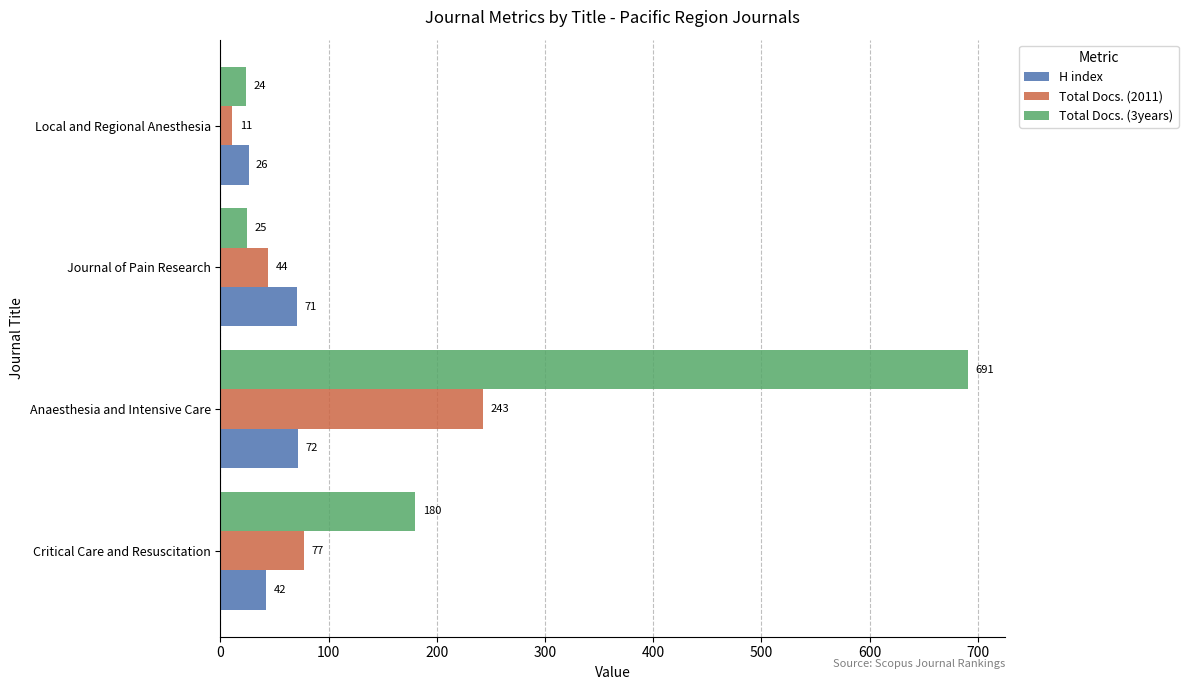

What is the approximate value of H index at Anaesthesia and Intensive Care?

72